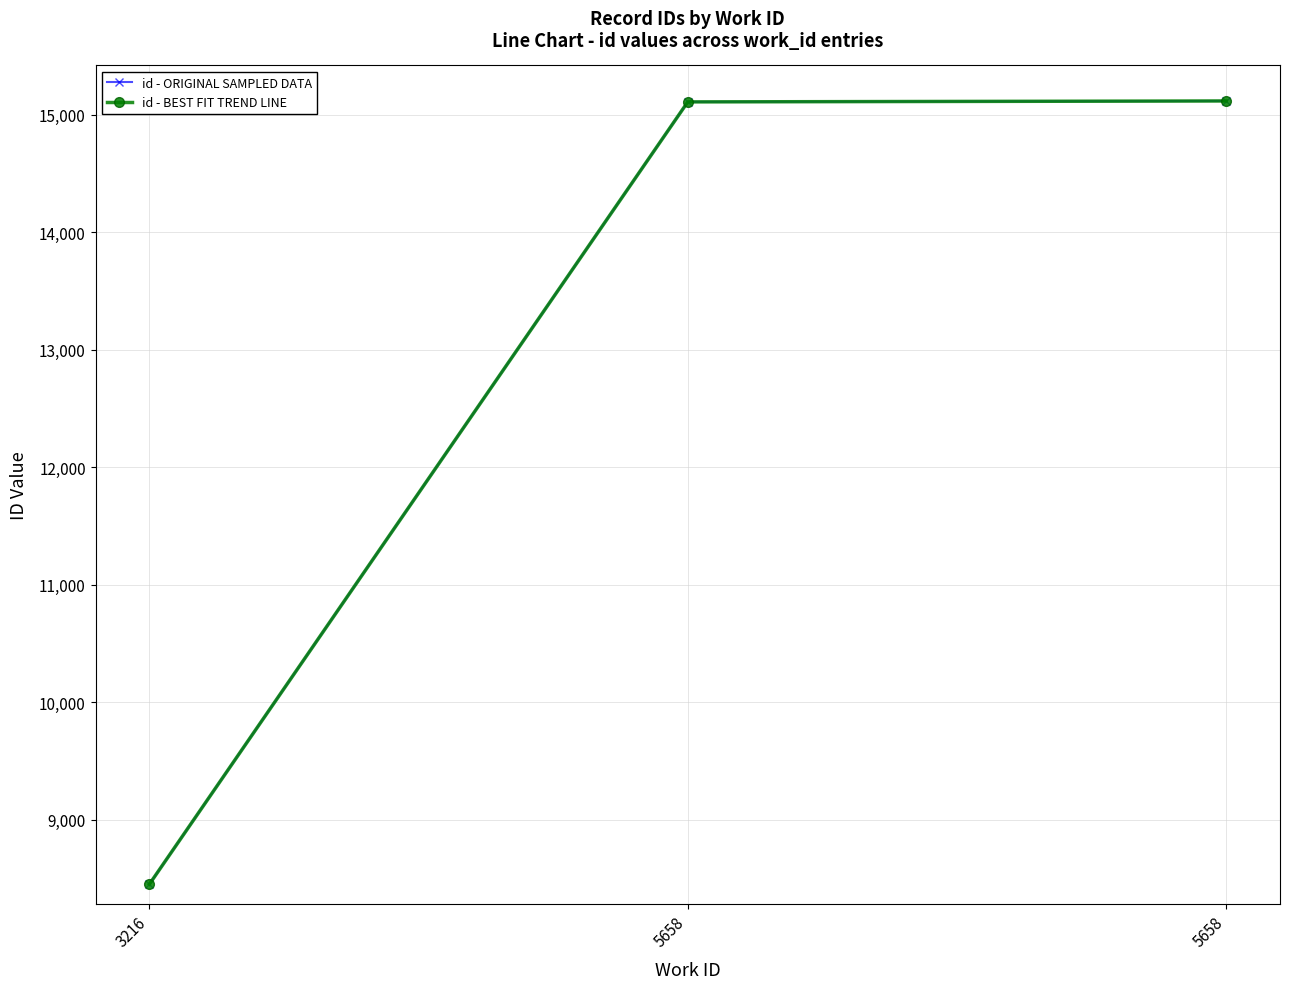

List the labels in order of id - ORIGINAL SAMPLED DATA value, largest first.

5658, 5658, 3216